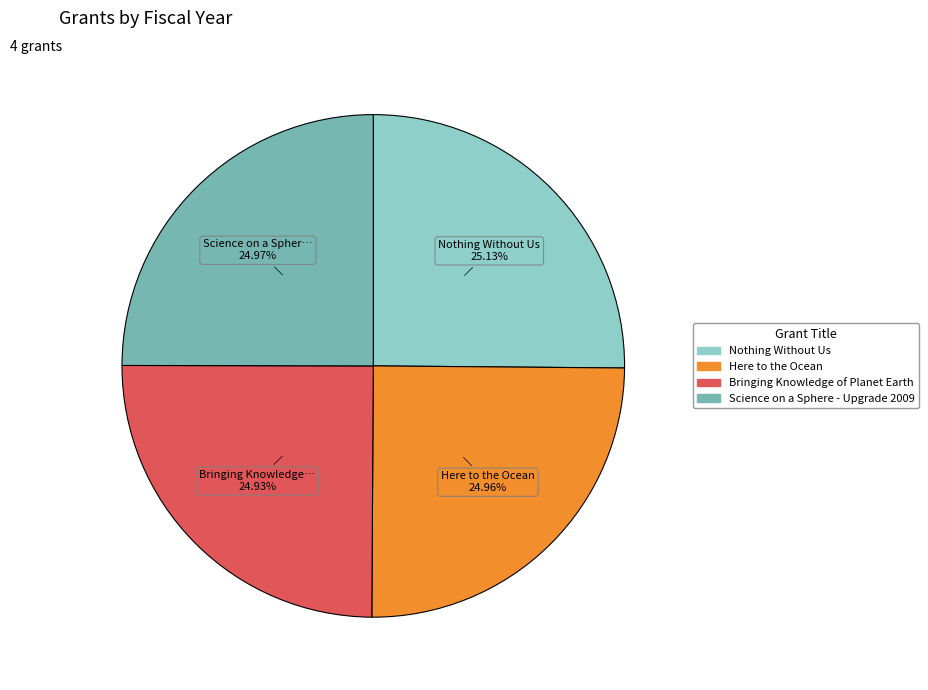

Approximately how many times larger is the value at Nothing Without Us compared to Science on a Sphere - Upgrade 2009?

1.0